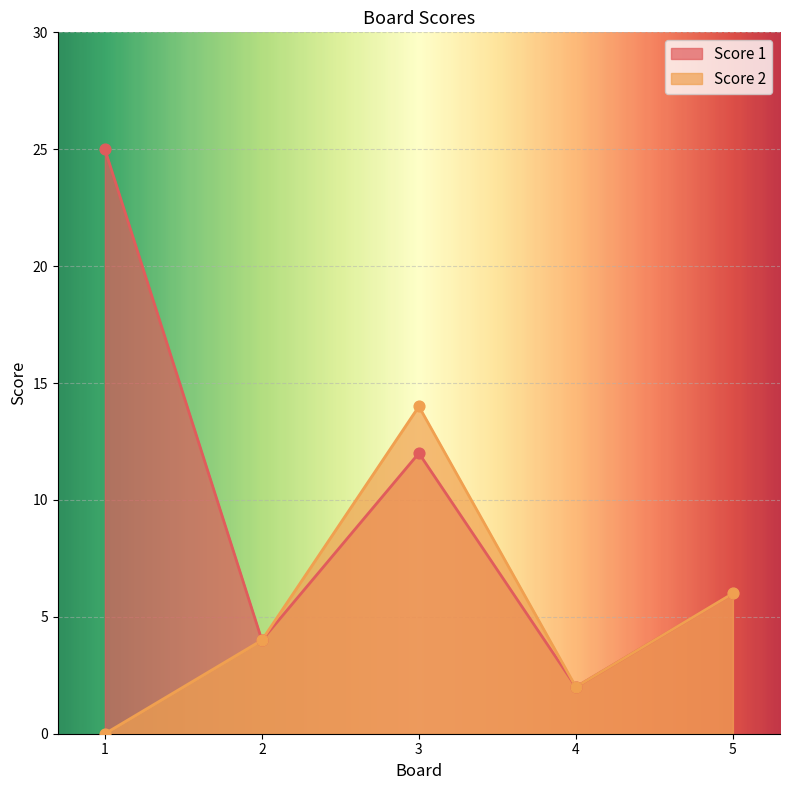

At how many categories does at least one series exceed 8?

2